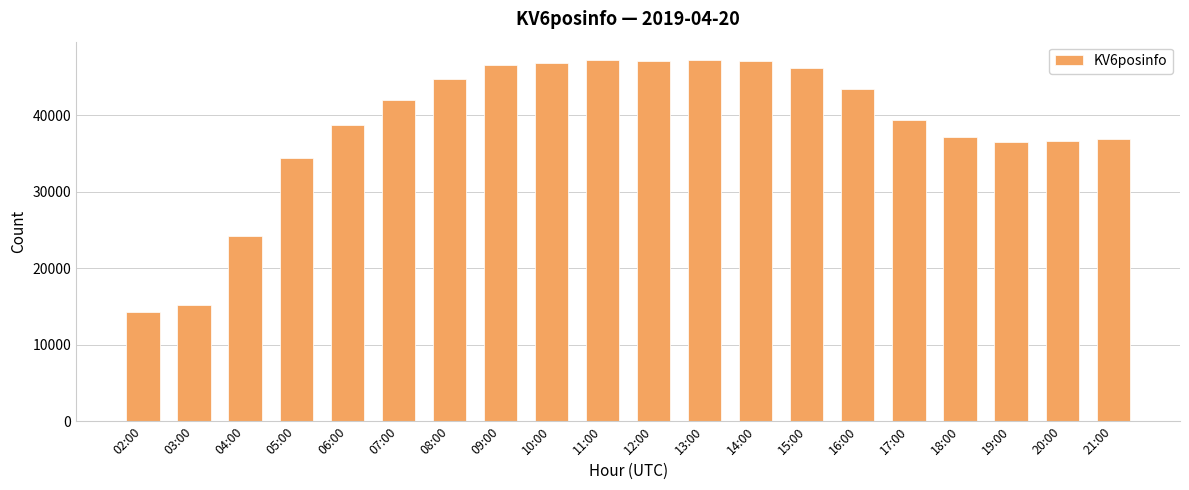

How many bars are there in total?

20